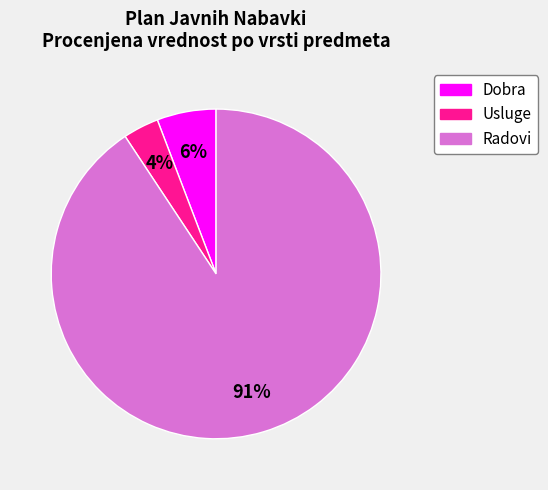

Do Usluge and Radovi together represent more than half of the pie?

Yes